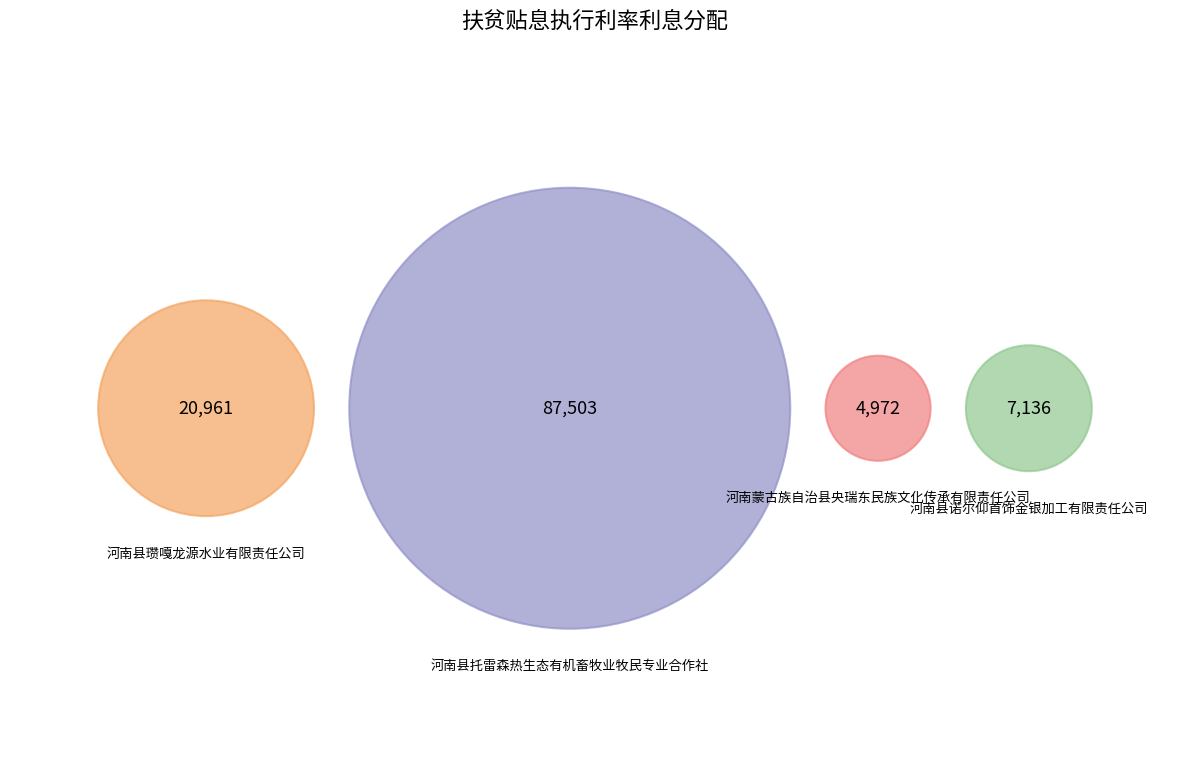

Count the number of slices in the pie.

4